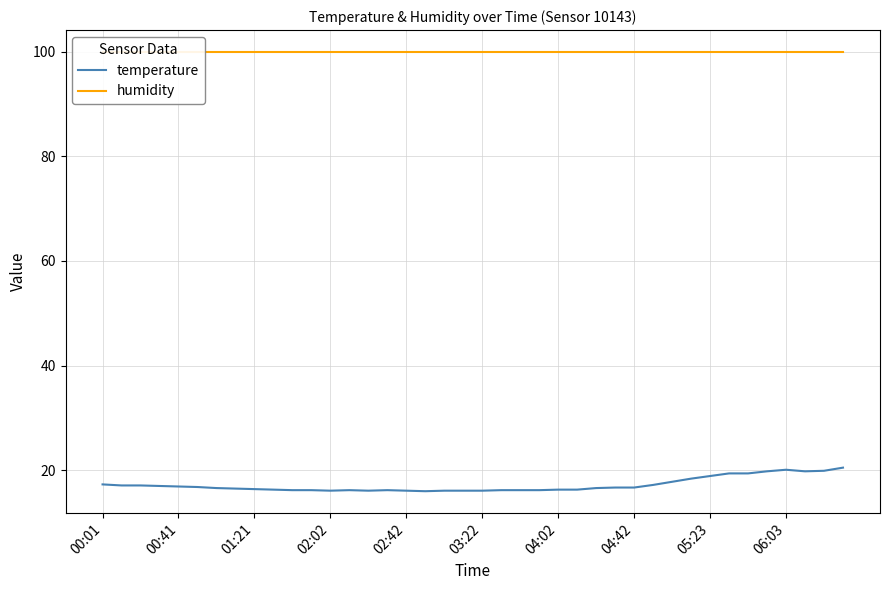

List the series in order of their overall mean, highest first.

humidity, temperature